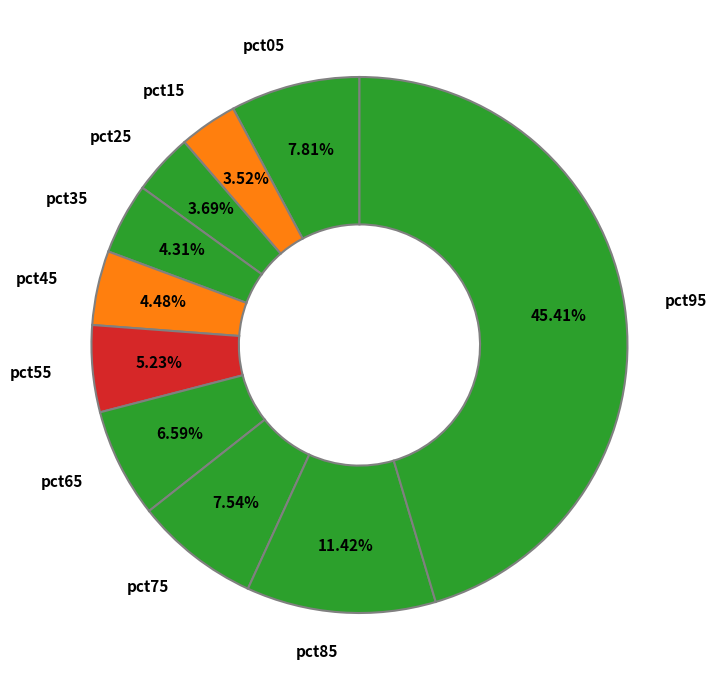

To the nearest percent, what percentage of the pie is pct75?

8%